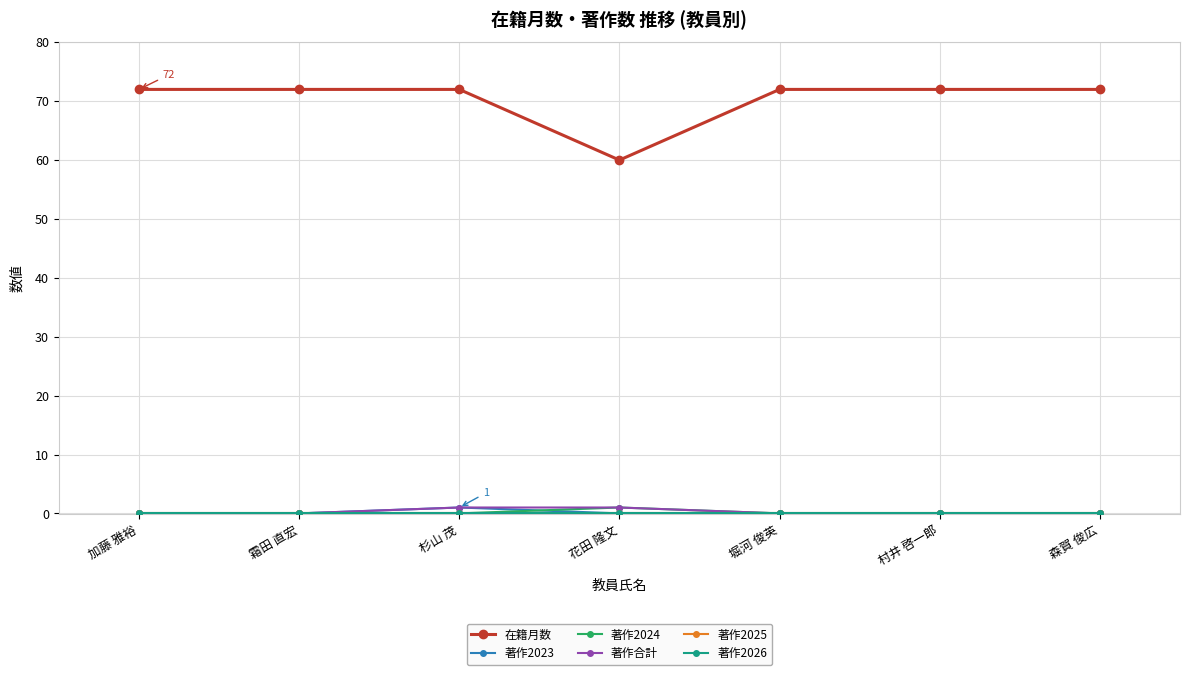

Is this an area chart (filled region under the line)?

No